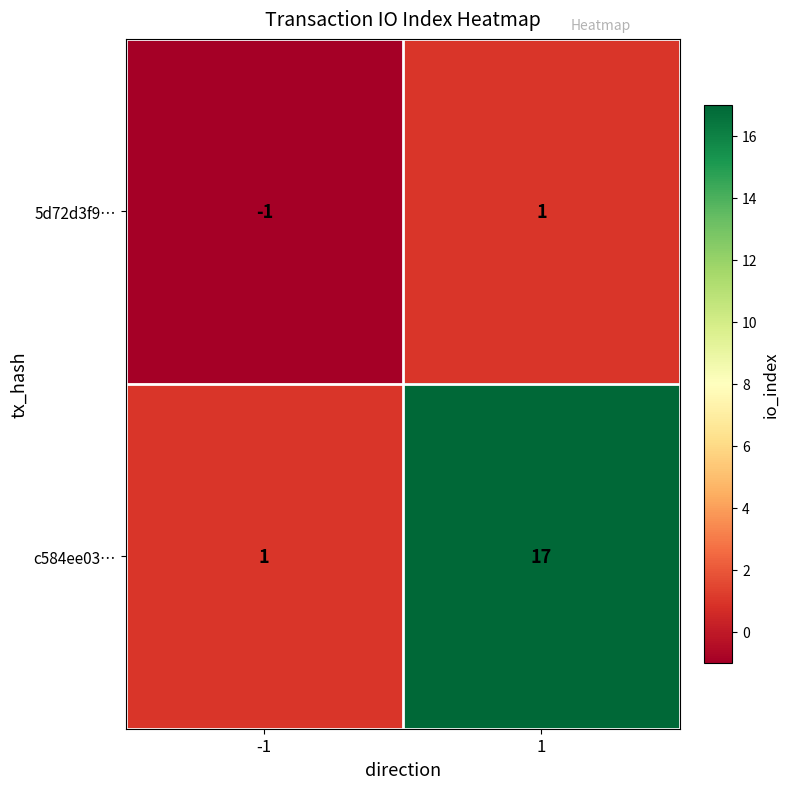

What is the difference between the maximum and minimum values in the c584ee03… series?

16